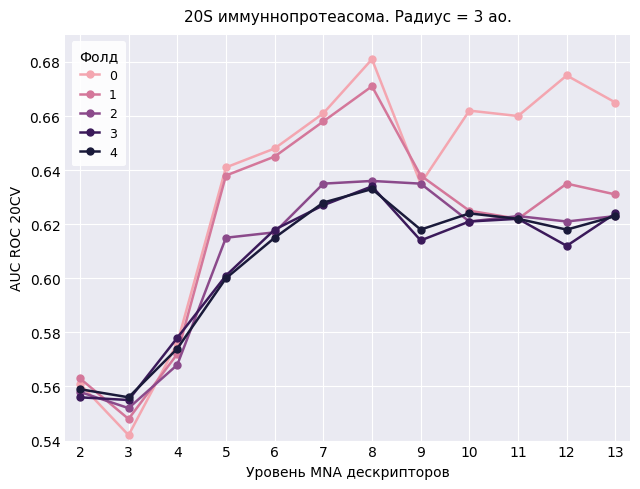

True or false: 3 and 1 cross at least once.

True